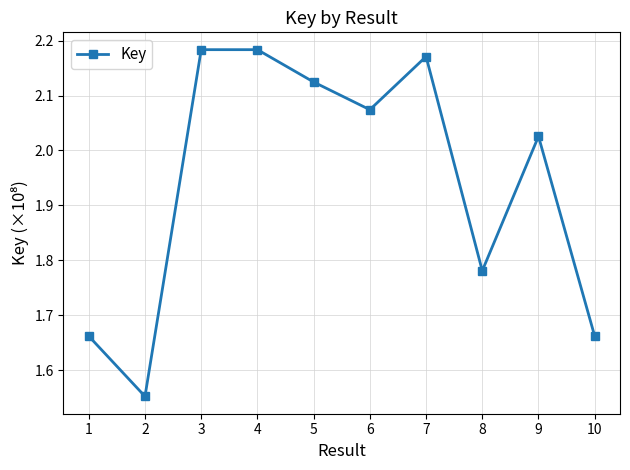

True or false: the data shows 3.2 at 3.

False